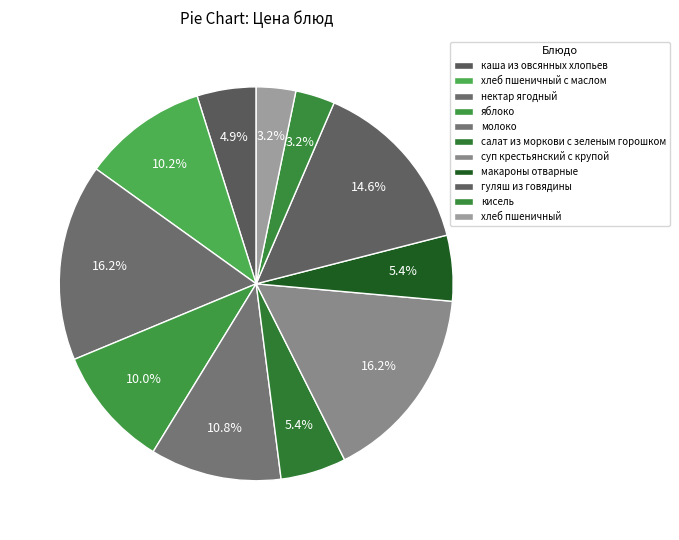

Does any single category account for the majority?

No